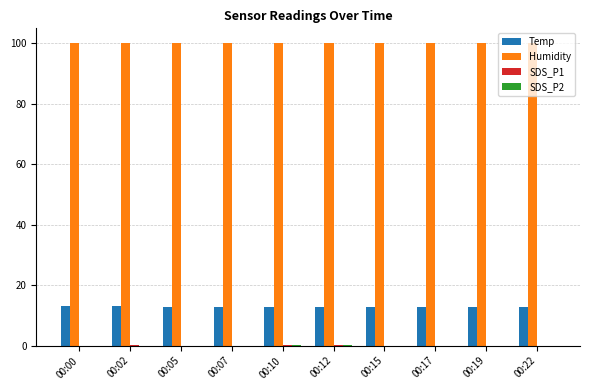

How many series are shown in this chart?

4